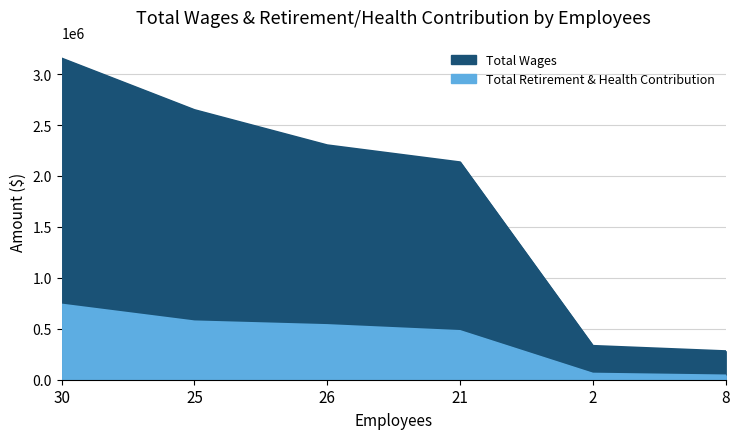

List the series in order of their peak value, lowest first.

Total Retirement & Health Contribution, Total Wages